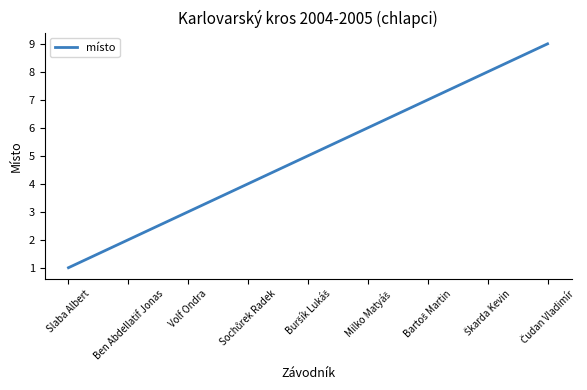

True or false: the data shows 3 at Volf Ondra.

True